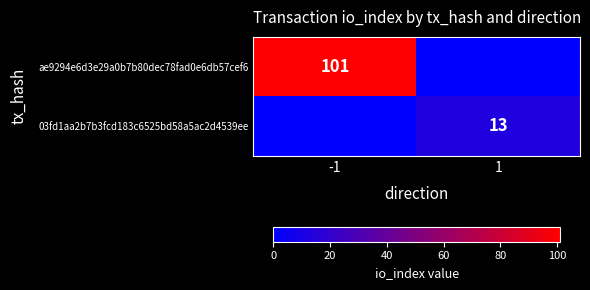

Is it true that ae9294e6d3e29a0b7b80dec78fad0e6db57cef6 equals 51 at -1?

False